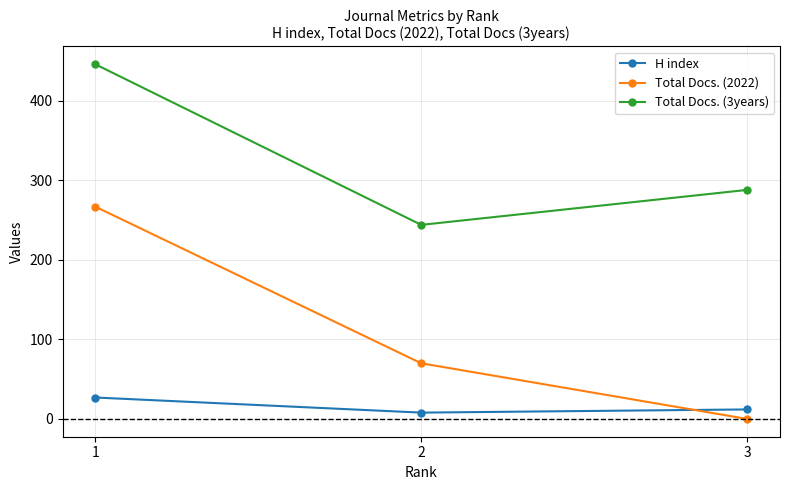

The Total Docs. (3years) series shows 288 at 3. True or false?

True